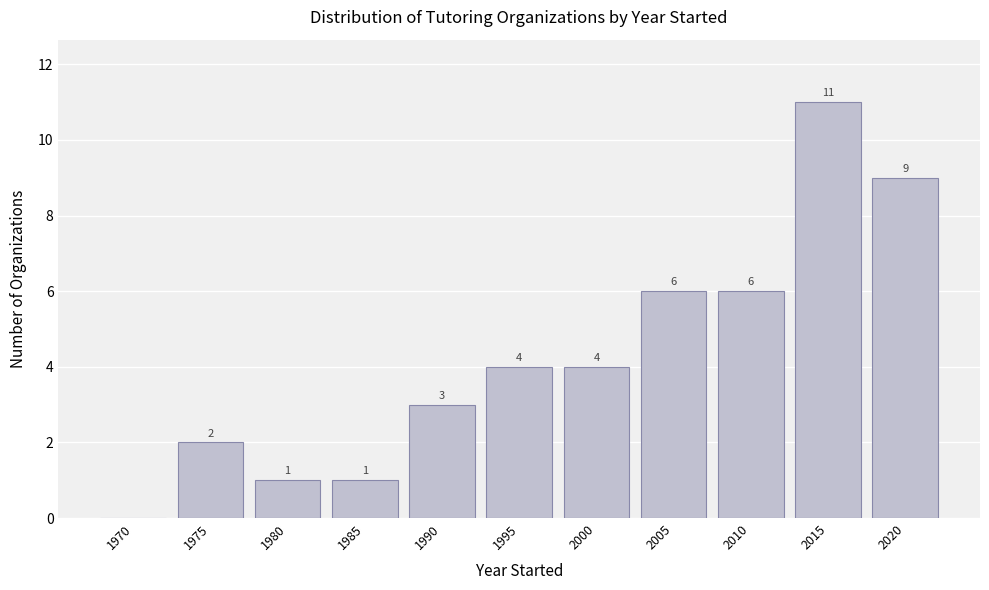

Reading left to right, transcribe all the data shown in this chart.

1970=0	1975=2	1980=1	1985=1	1990=3	1995=4	2000=4	2005=6	2010=6	2015=11	2020=9